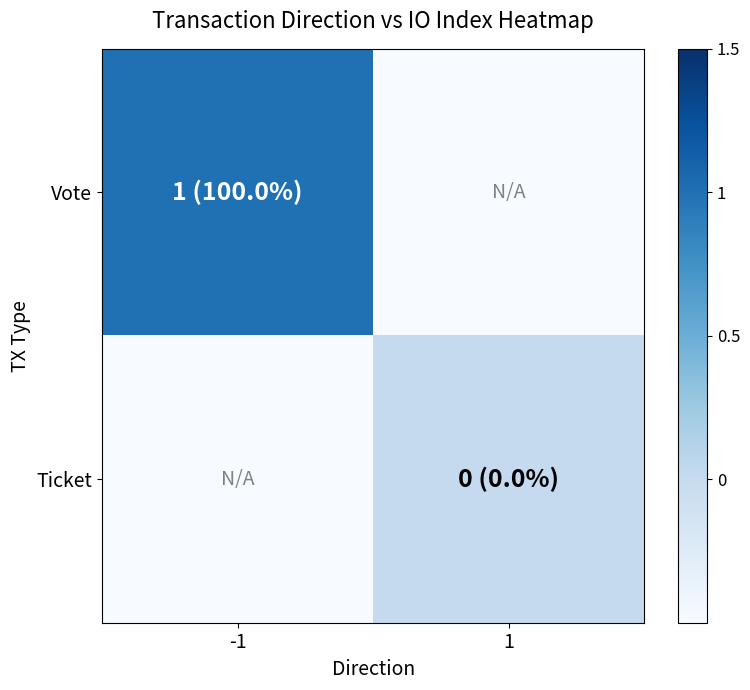

Reading left to right, list all the values displayed in this chart.

Vote: -1=1	1=-1
Ticket: -1=-1	1=0